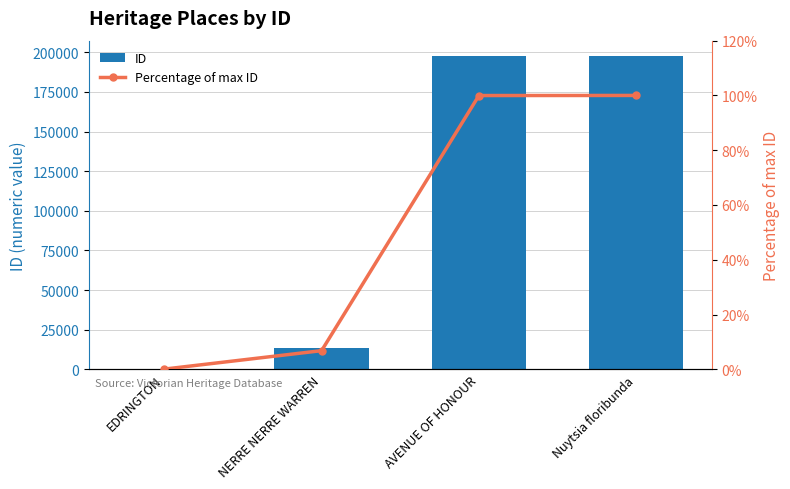

What is the sum of all Percentage of max ID values?

206.9